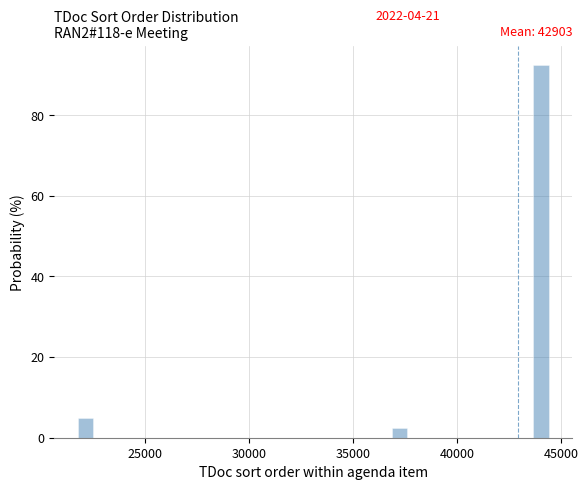

Around what value on the x-axis is the tallest bar? Give the approximate position of its centre, as read against the axis.

44000